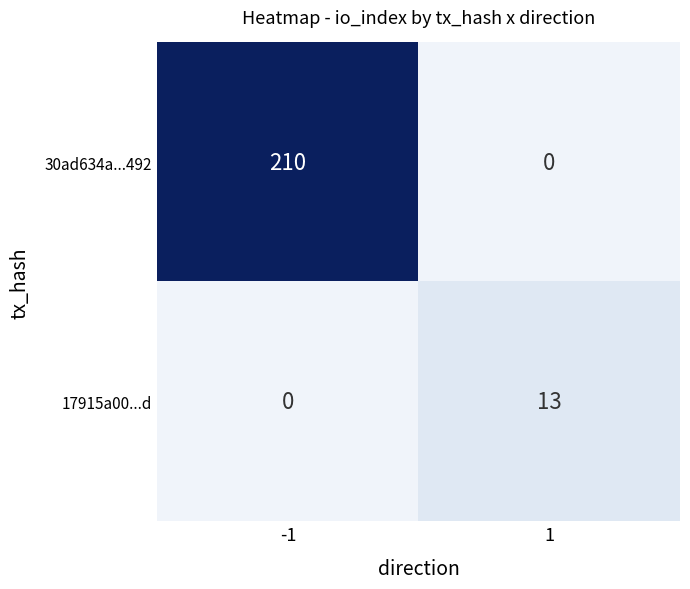

True or false: 17915a00...d has a value of 0 at -1.

True